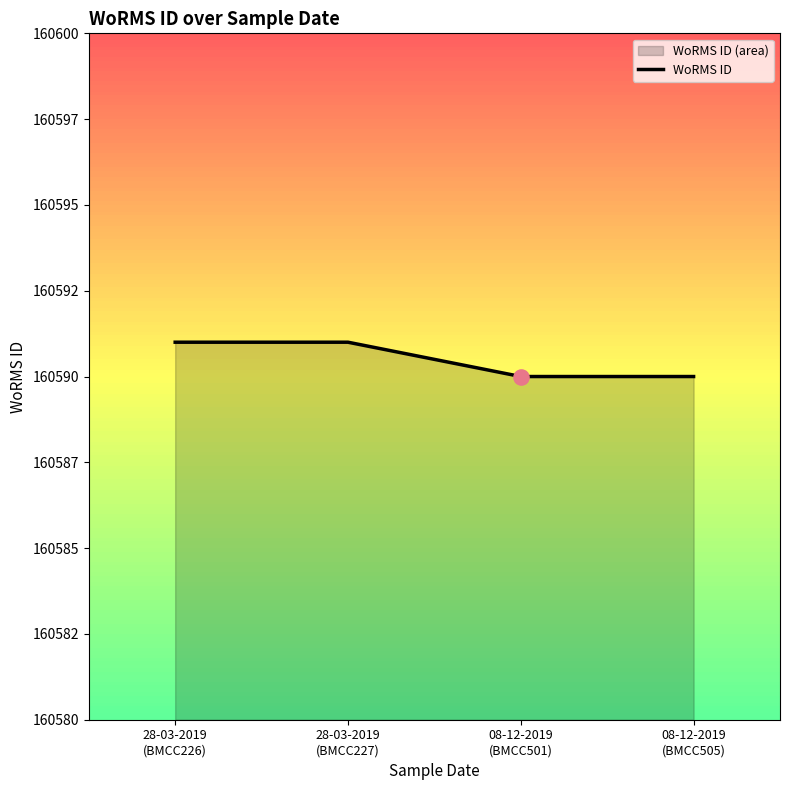

What is the change in value from 28-03-2019 (BMCC226) to 08-12-2019 (BMCC505)?

-1